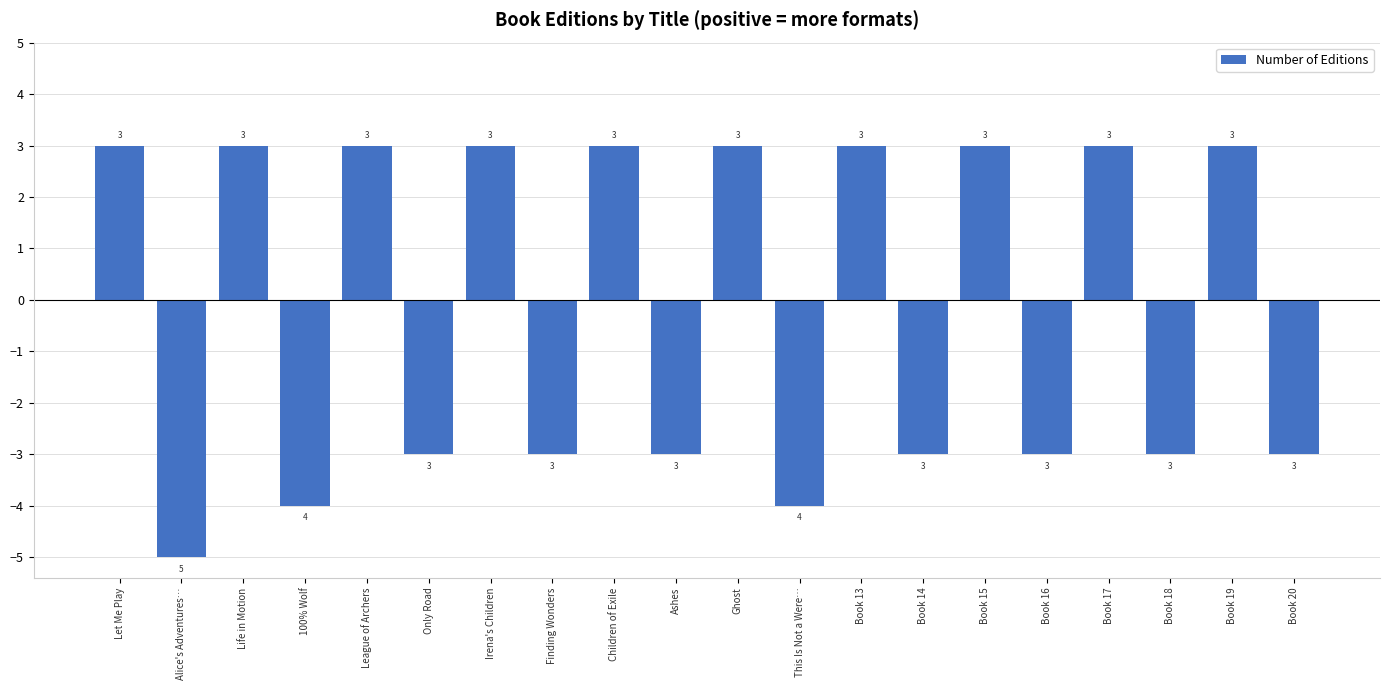

What is the label of the 10th bar from the left?

Ashes